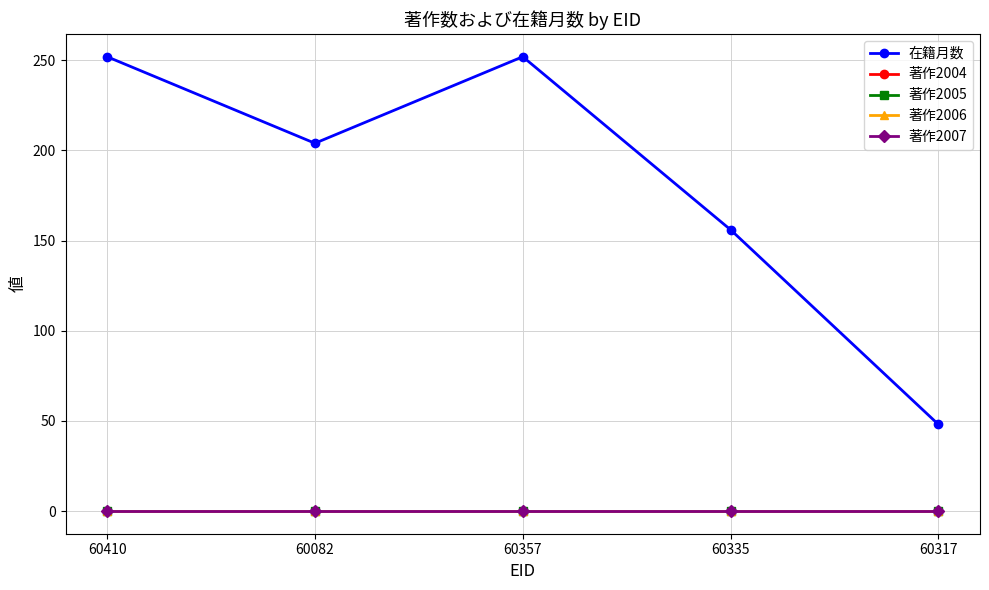

At 60410, list the series in order from smallest to largest.

著作2004, 著作2005, 著作2006, 著作2007, 在籍月数